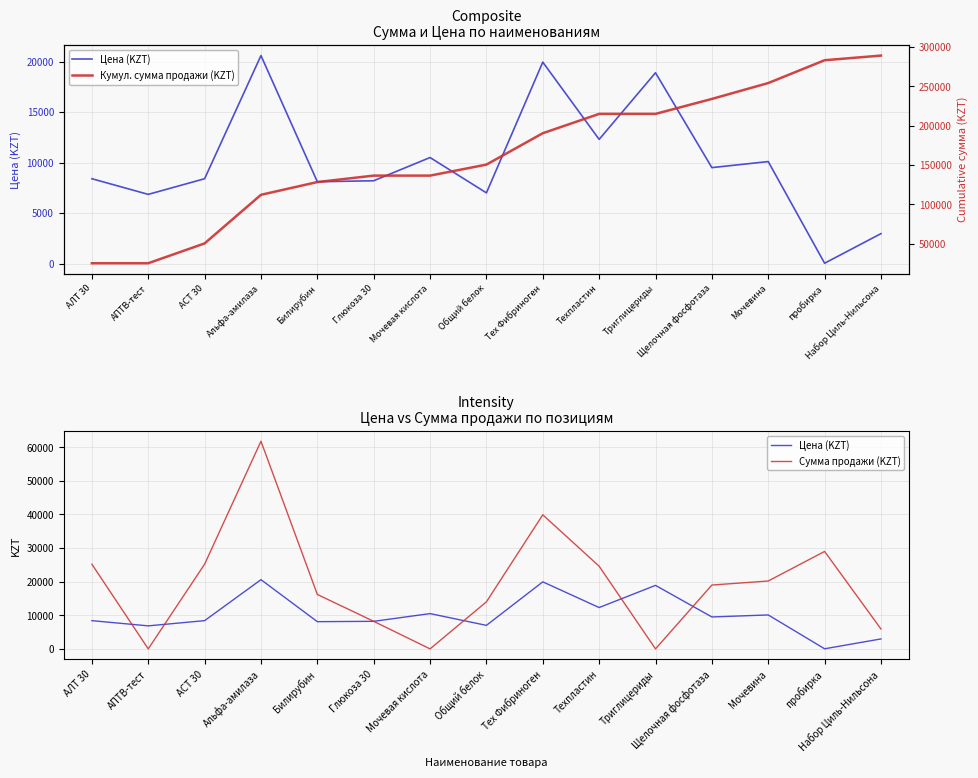

True or false: Цена (KZT) has more than 2 points higher than both neighbors.

True